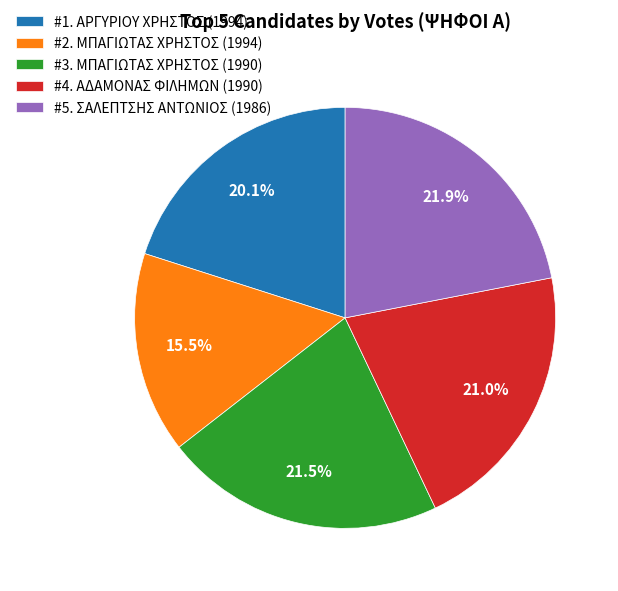

Count the number of slices in the pie.

5